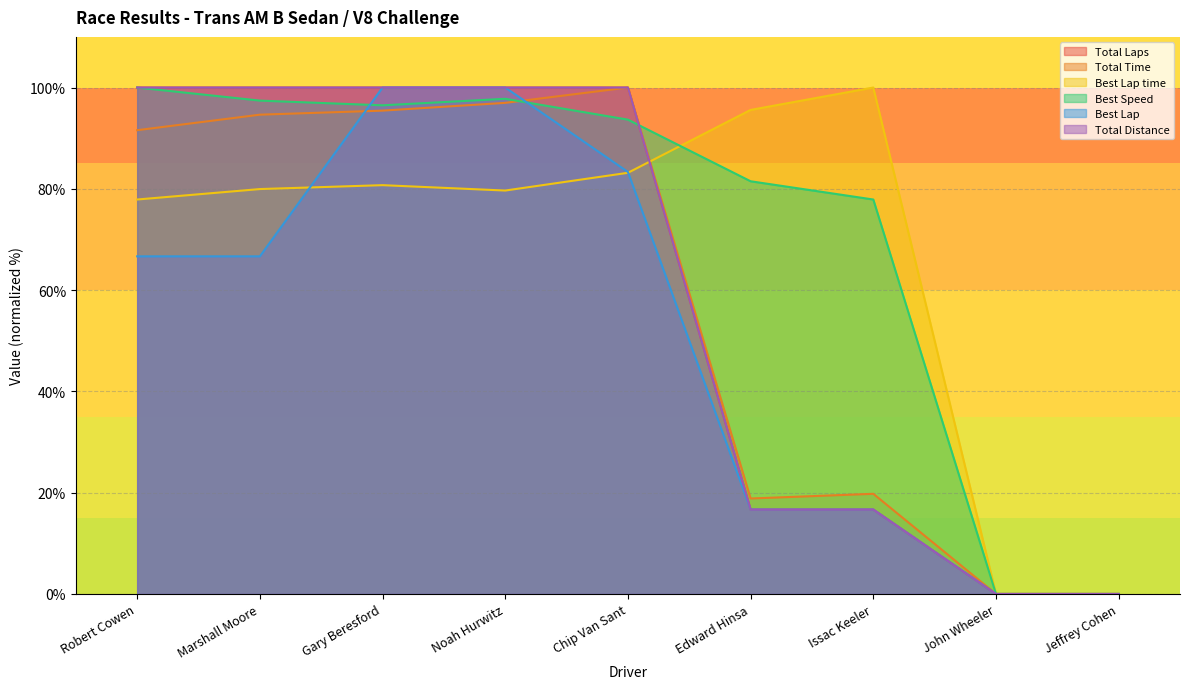

How many lines are shown in the chart?

6